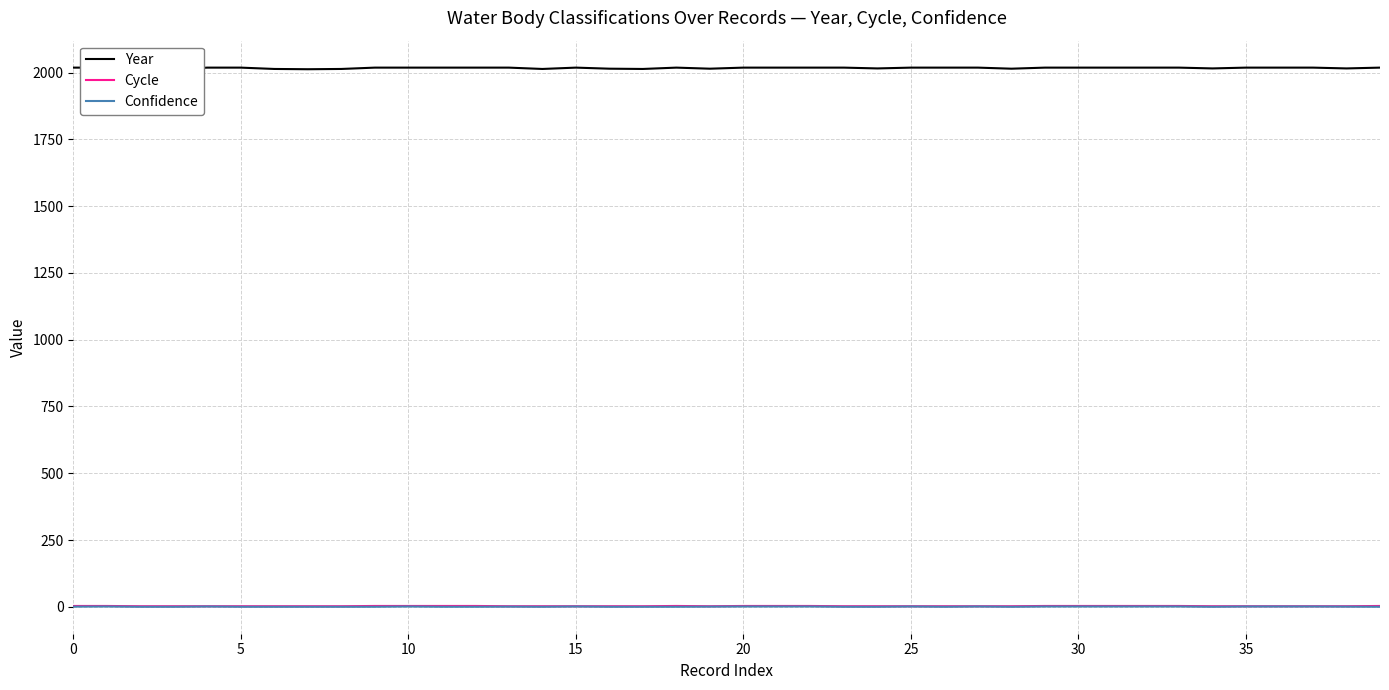

How many lines are shown in the chart?

3